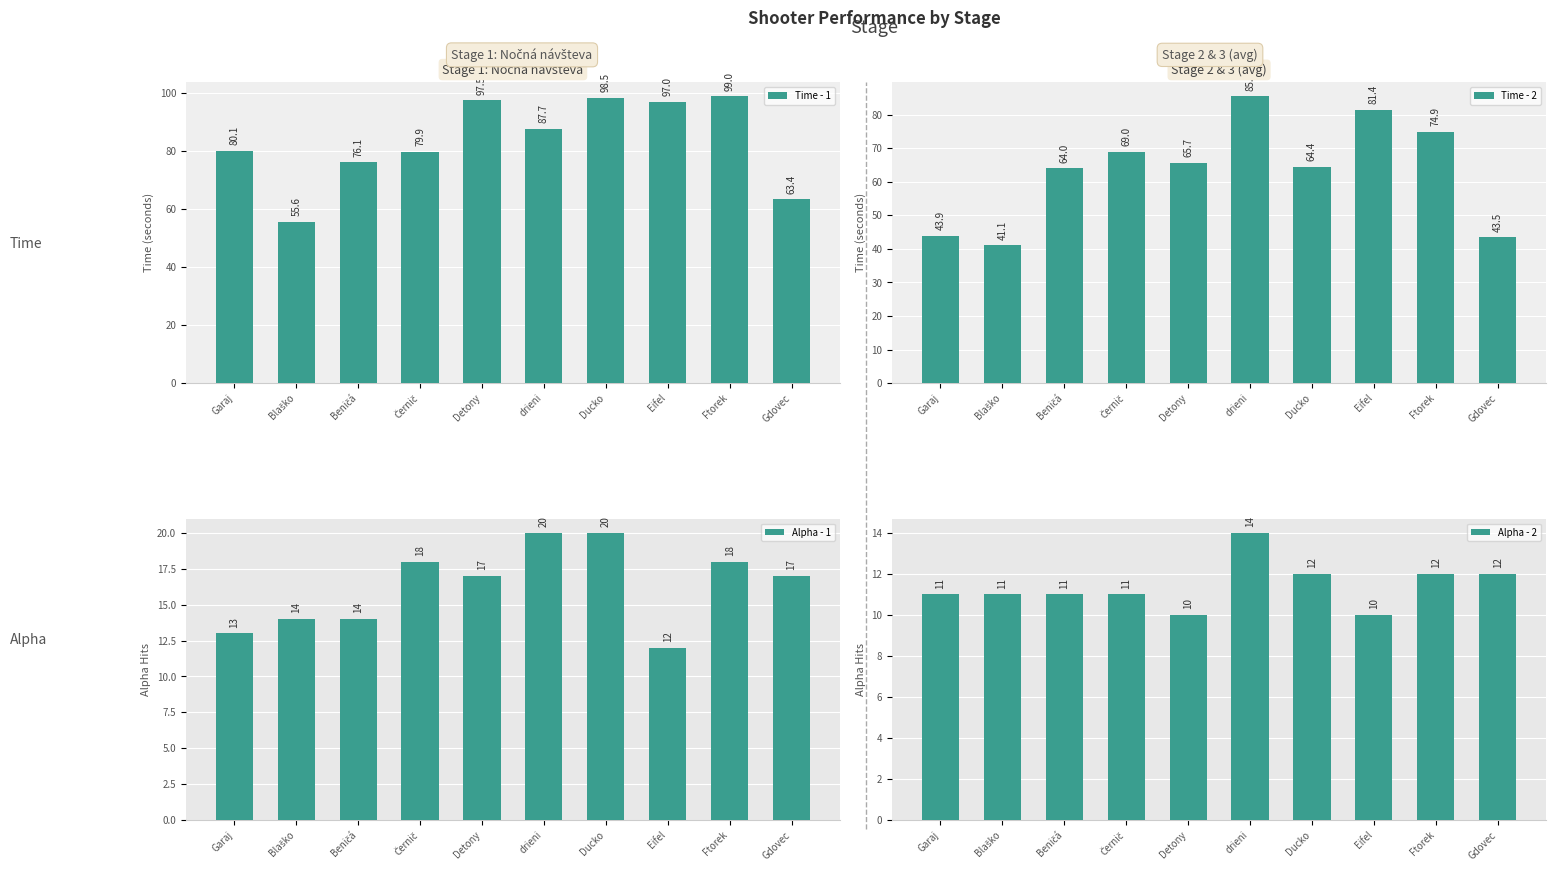

What is the difference between the Time - 1 values at Ducko and Černič?

18.6